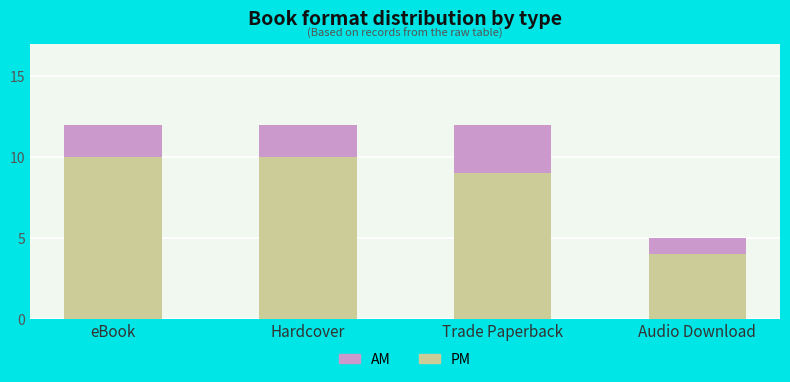

Count the number of categories in the chart.

4